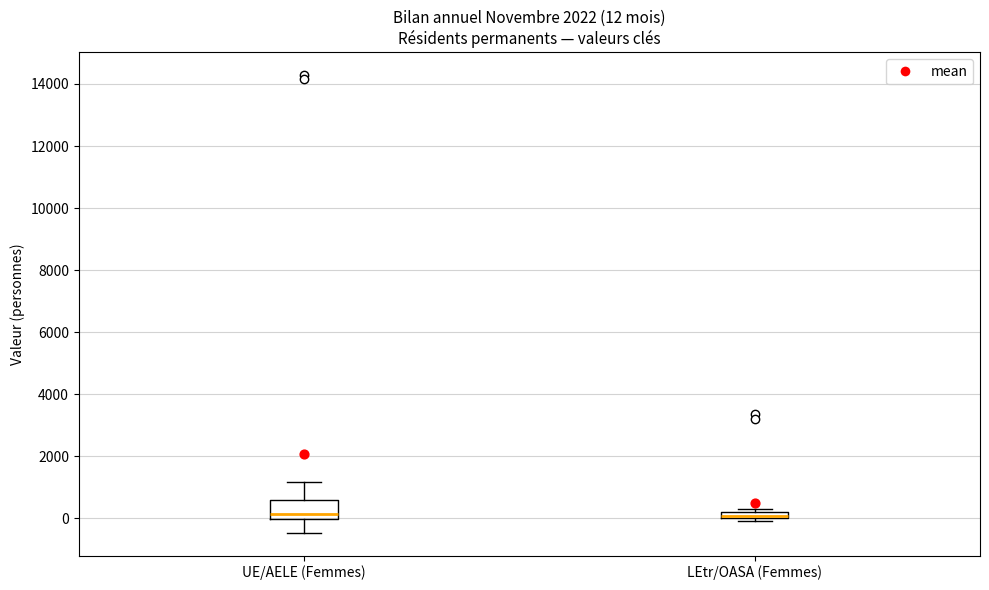

Which box is the tallest, from its lower edge to its upper edge?

UE/AELE (Femmes)